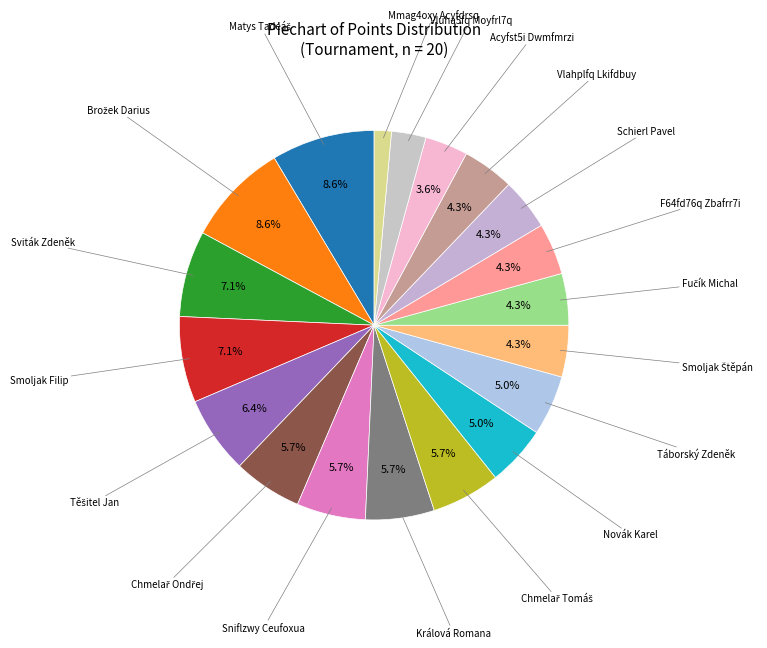

Does any single category account for the majority?

No